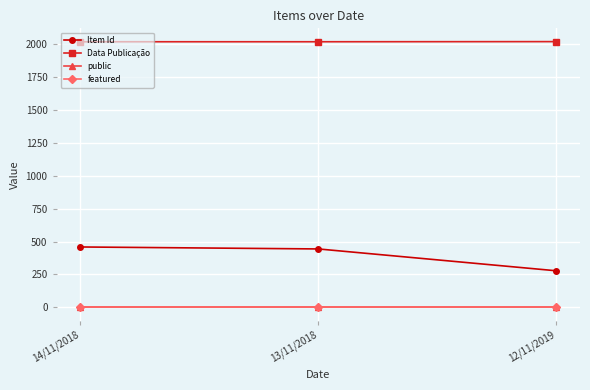

What is the spread (max minus min) of values at 12/11/2019?

2020